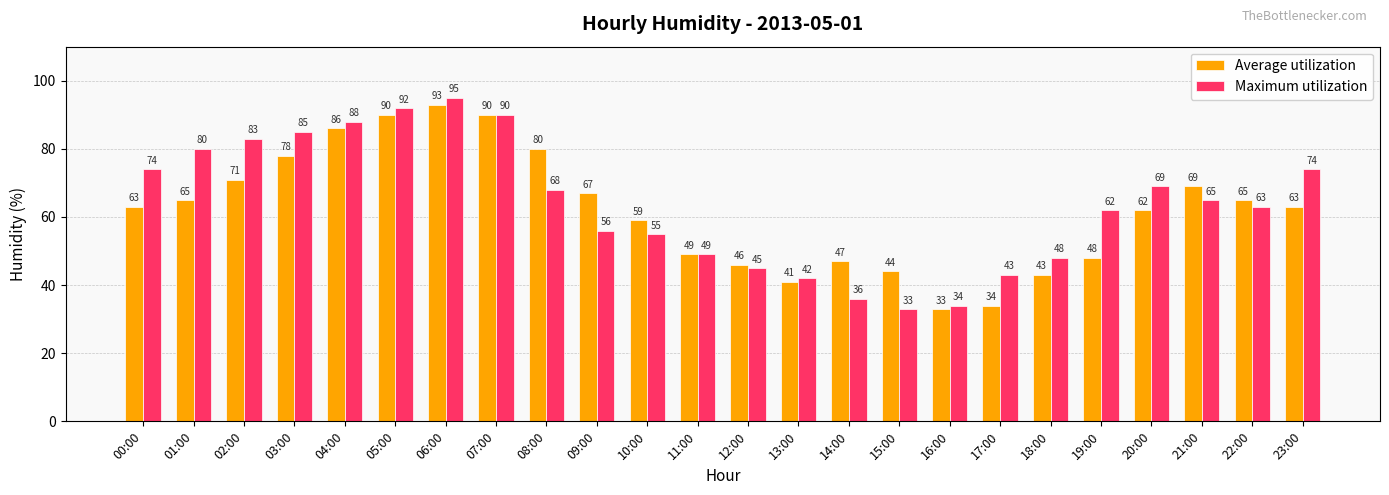

What is the greatest value displayed?

95